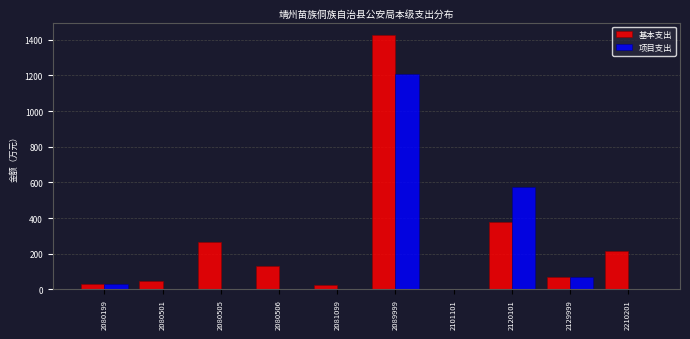

Is it true that 基本支出 equals 76.8 at 2210201?

False